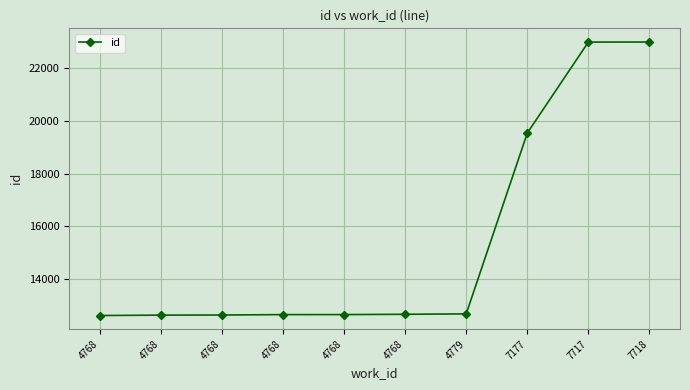

List the labels in order of value, largest first.

7718, 7717, 7177, 4779, 4768, 4768, 4768, 4768, 4768, 4768